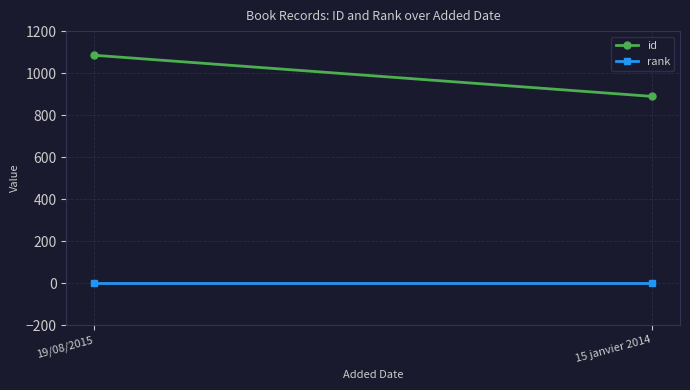

List the series in order of their overall mean, highest first.

id, rank